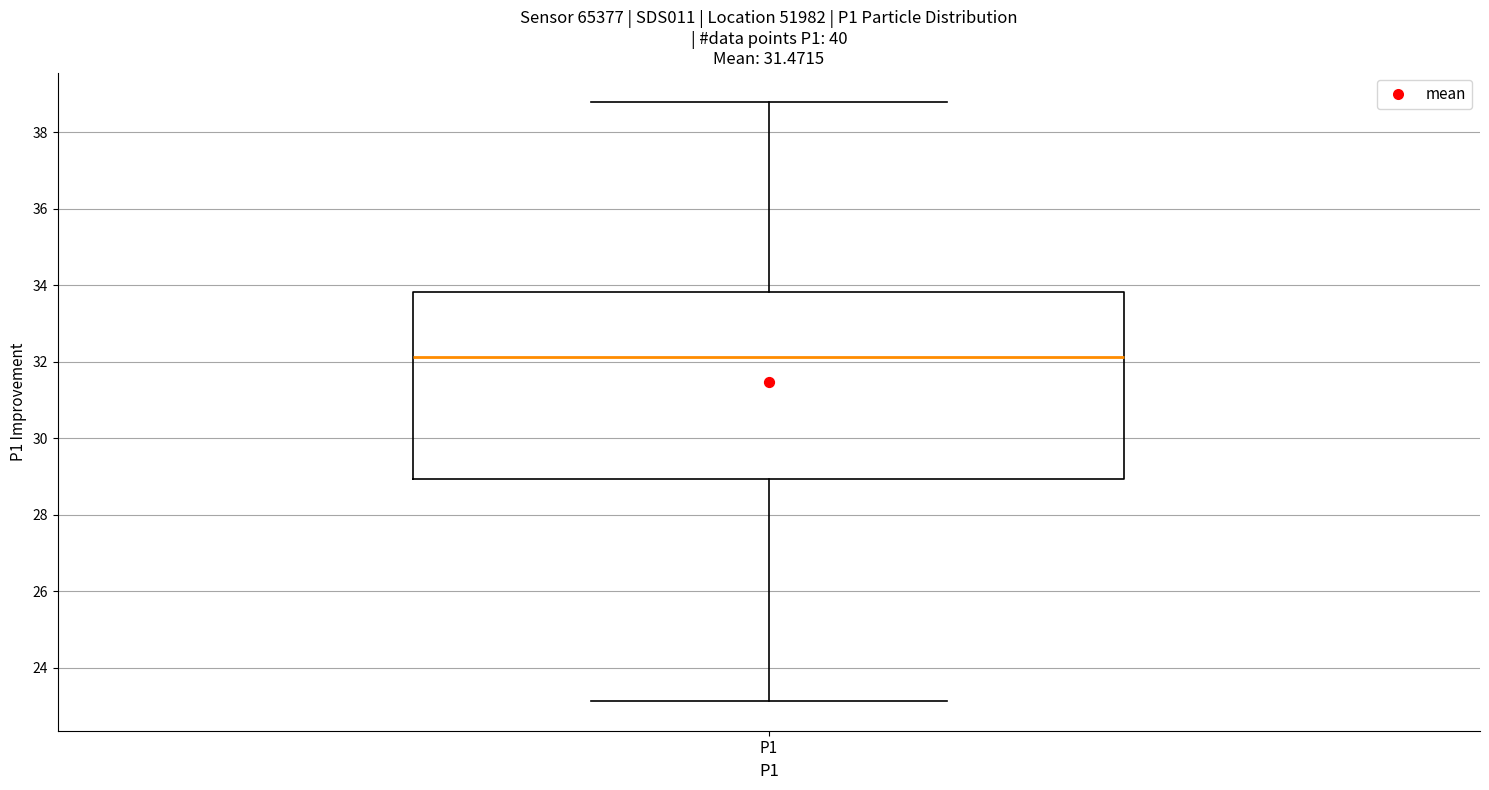

Where does the median line of the box for P1 sit on the y-axis? The values are not printed on the chart, so give them approximately, as read against the axis.

32.2